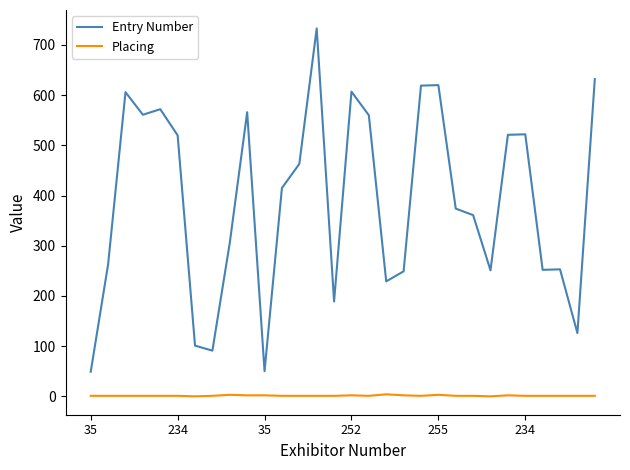

List the series in order of their peak value, lowest first.

Placing, Entry Number